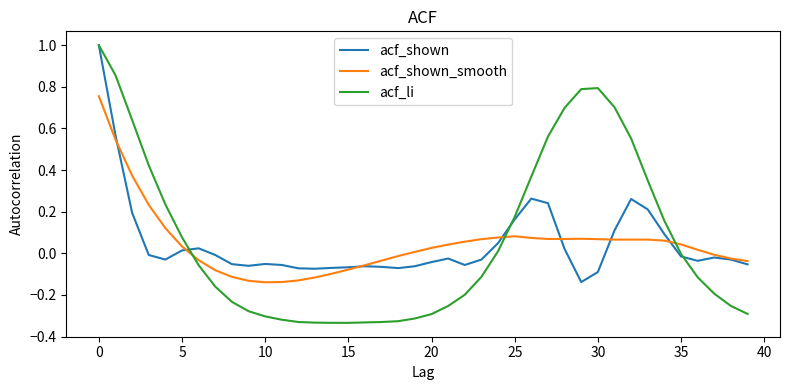

How many values in acf_shown are above zero?

14